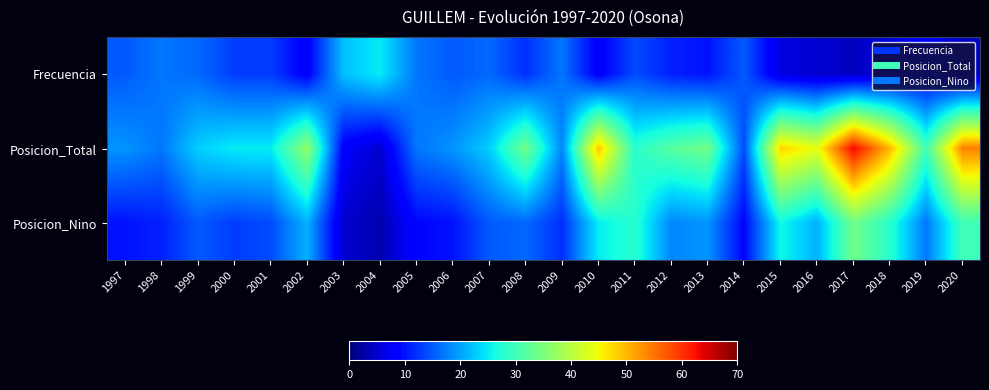

Reading left to right, transcribe all the data shown in this chart.

Frecuencia: 1997=15	1998=17	1999=16	2000=13	2001=13	2002=8	2003=22	2004=25	2005=17	2006=15	2007=16	2008=12	2009=17	2010=8	2011=14	2012=11	2013=10	2014=15	2015=6	2016=5	2017=4	2018=6	2019=8	2020=4
Posicion_Total: 1997=19	1998=17	1999=23	2000=25	2001=25	2002=37	2003=8	2004=5	2005=17	2006=19	2007=23	2008=34	2009=18	2010=49	2011=28	2012=32	2013=34	2014=14	2015=48	2016=44	2017=63	2018=50	2019=30	2020=54
Posicion_Nino: 1997=10	1998=11	1999=15	2000=13	2001=14	2002=21	2003=5	2004=3	2005=9	2006=10	2007=15	2008=16	2009=12	2010=25	2011=28	2012=18	2013=19	2014=9	2015=26	2016=21	2017=34	2018=28	2019=17	2020=30